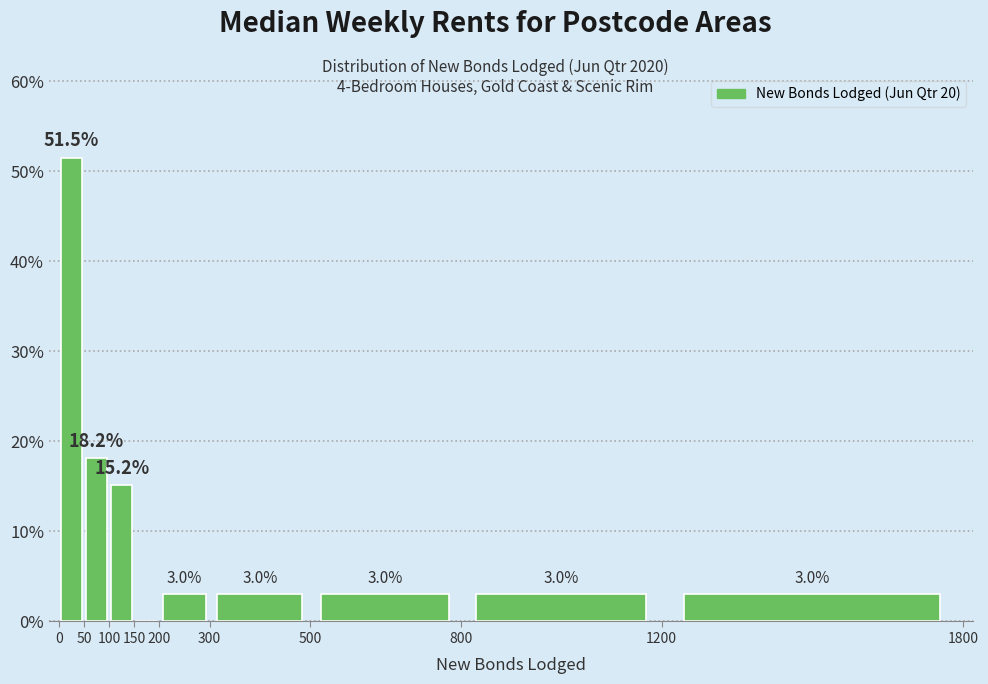

Which range on the x-axis has the tallest bar?

0 to 50